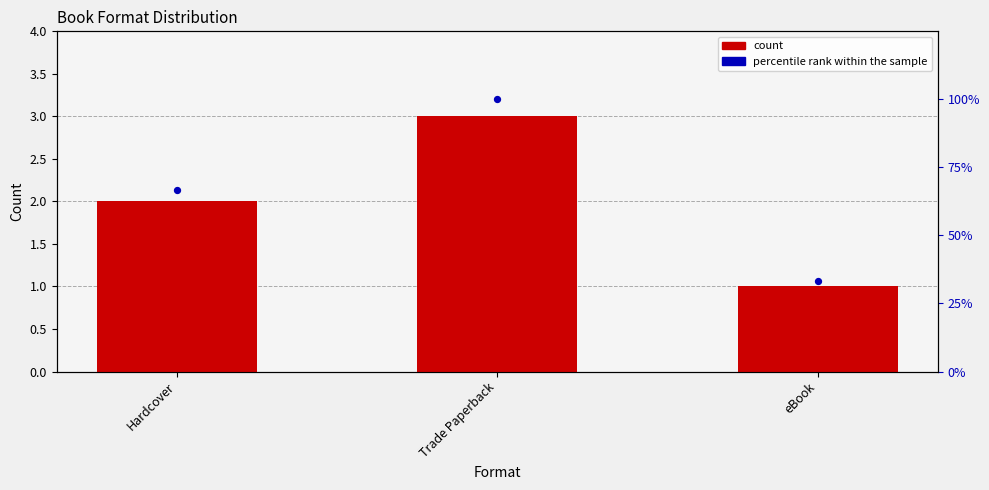

What are all the series names shown in the legend?

count, percentile rank within the sample